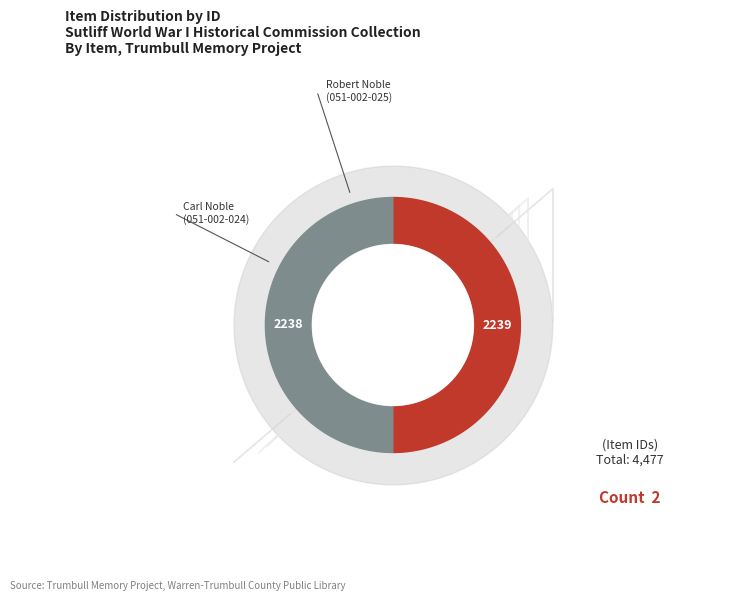

Count the number of slices in the pie.

2